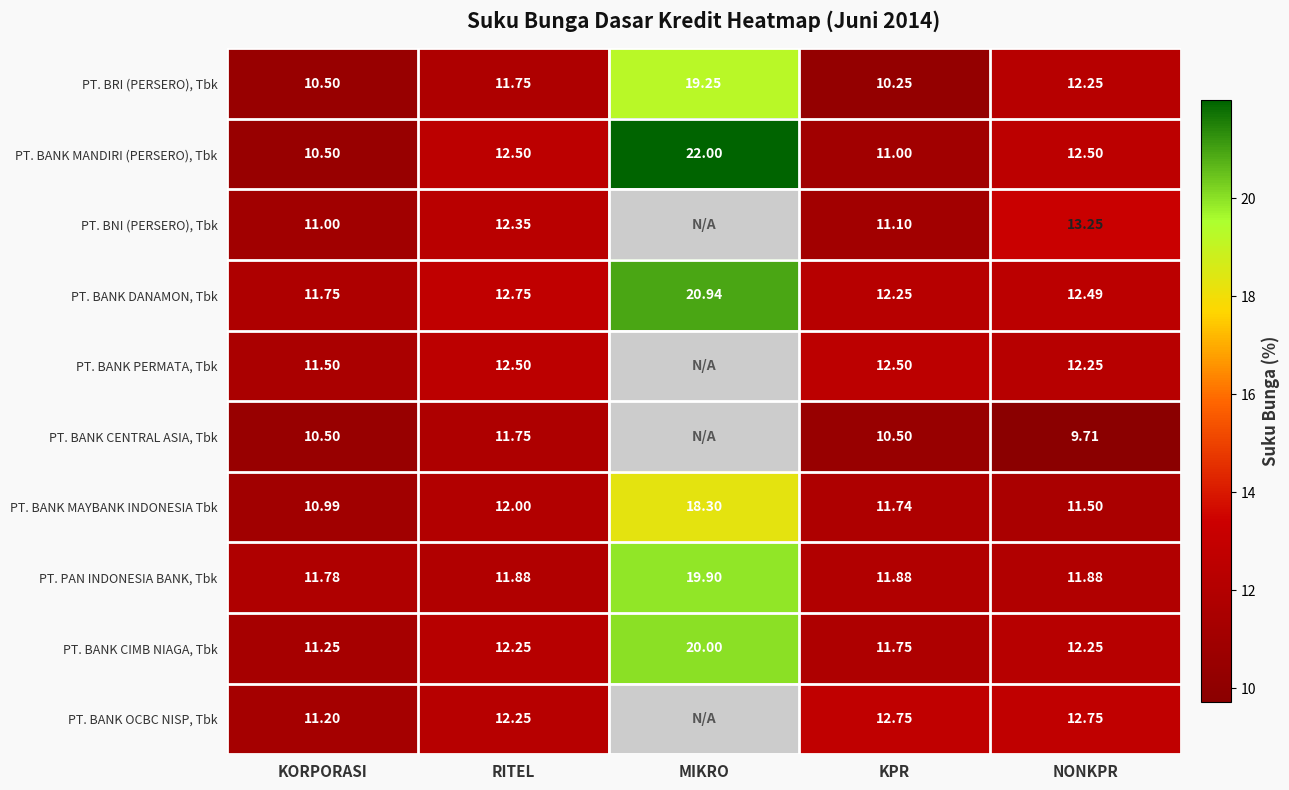

Is the value of PT. BANK CENTRAL ASIA, Tbk at KPR greater than the value of PT. BANK CIMB NIAGA, Tbk at KPR?

No